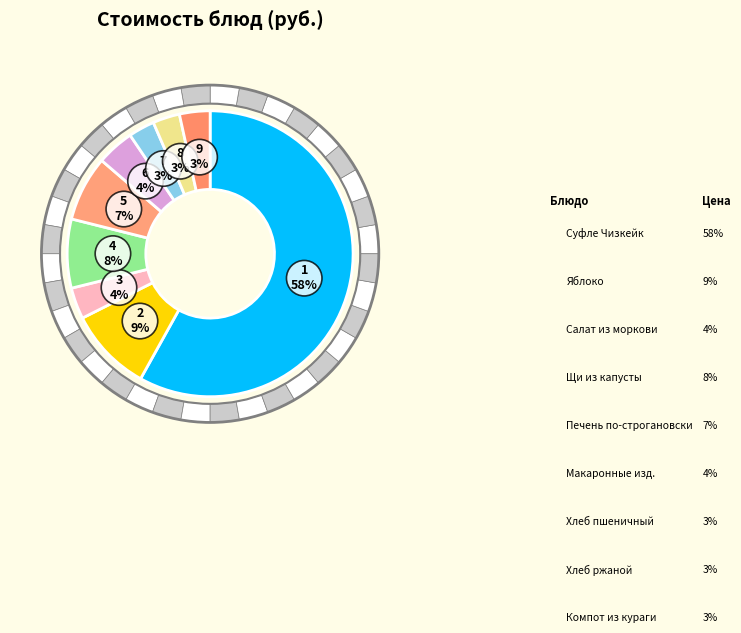

What is the majority slice?

Суфле Чизкейк (творожное)